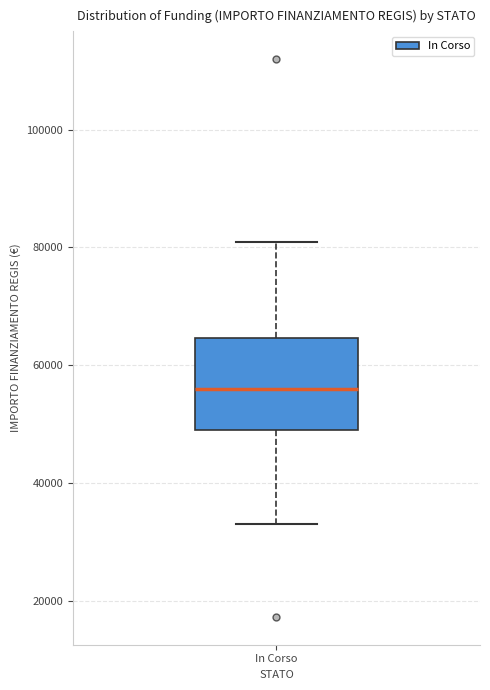

Transcribe this box plot: give where the median line is, the range the box spans, and where the two whiskers end, as read against the y-axis. The values are not printed on the chart, so give them approximately, as read against the axis.

median 56000, box 50000 to 64000, whiskers 32000 to 80000